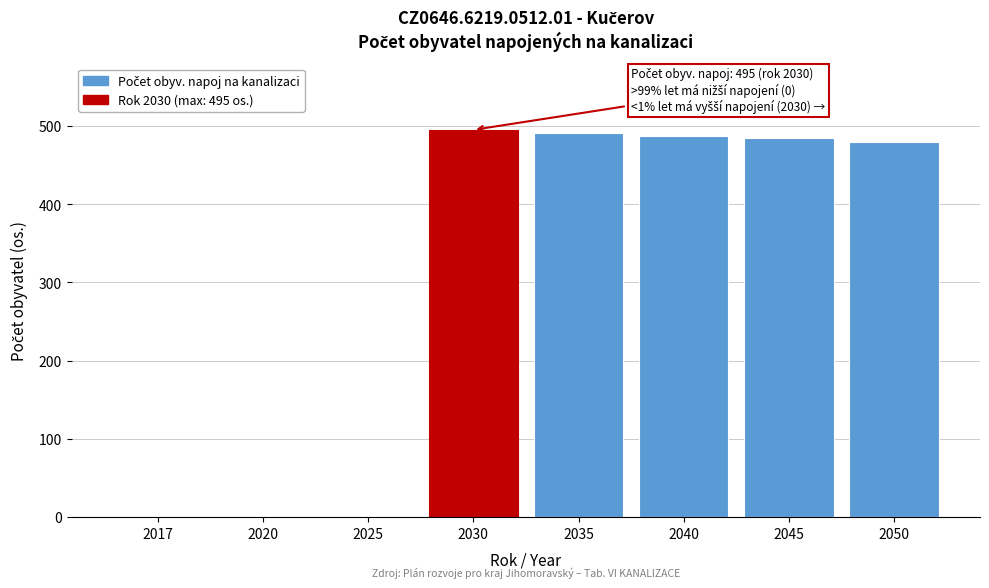

Reading left to right, transcribe all the data shown in this chart.

2017=0	2020=0	2025=0	2030=495	2035=491	2040=487	2045=484	2050=479